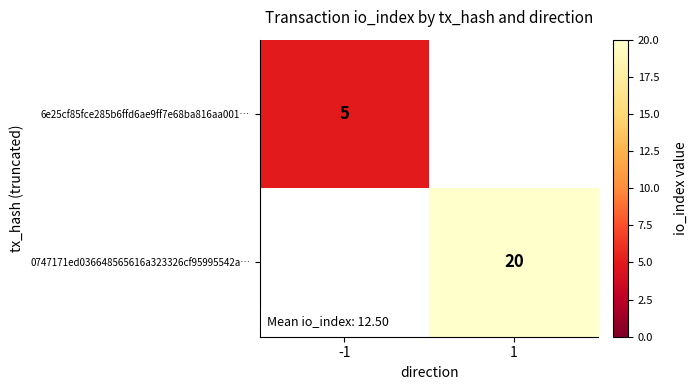

Is the value of 6e25cf85fce285b6ffd6ae9ff7e68ba816aa001… at -1 greater than the value of 0747171ed036648565616a323326cf95995542a… at 1?

No